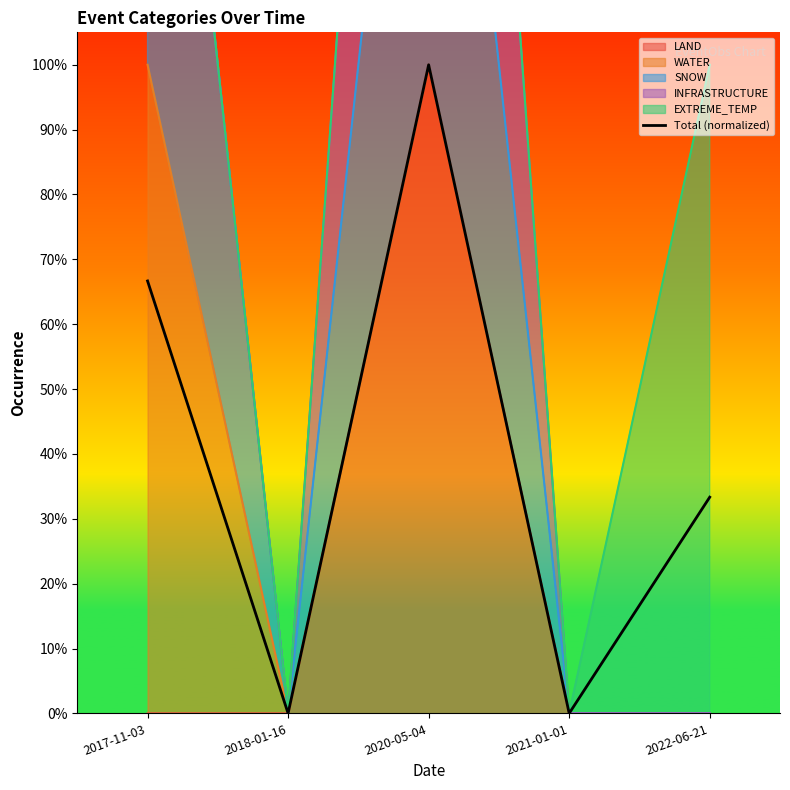

At which label is the value closest to 0?

2018-01-16